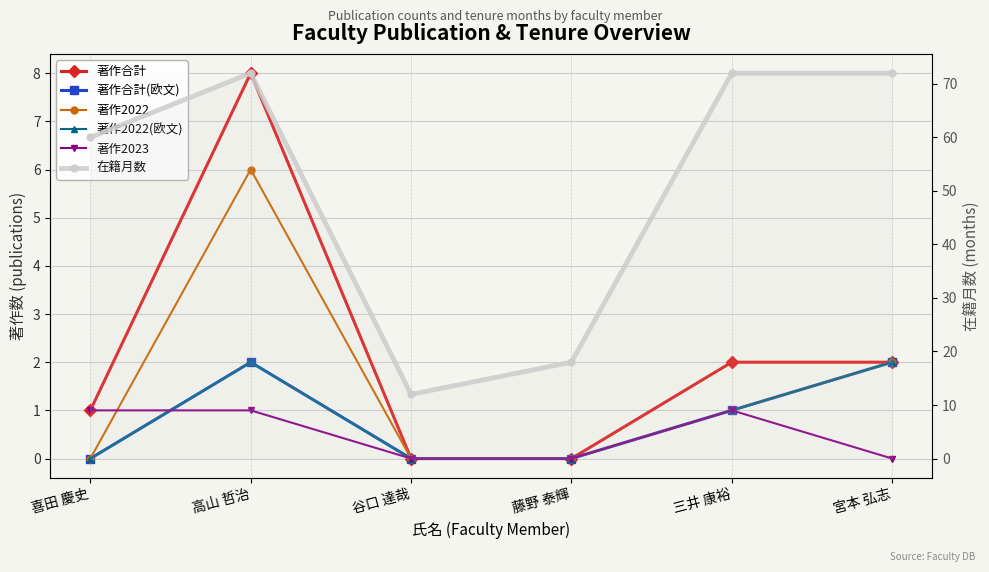

At 三井 康裕, list the series in order from smallest to largest.

著作合計(欧文), 著作2022, 著作2022(欧文), 著作2023, 著作合計, 在籍月数